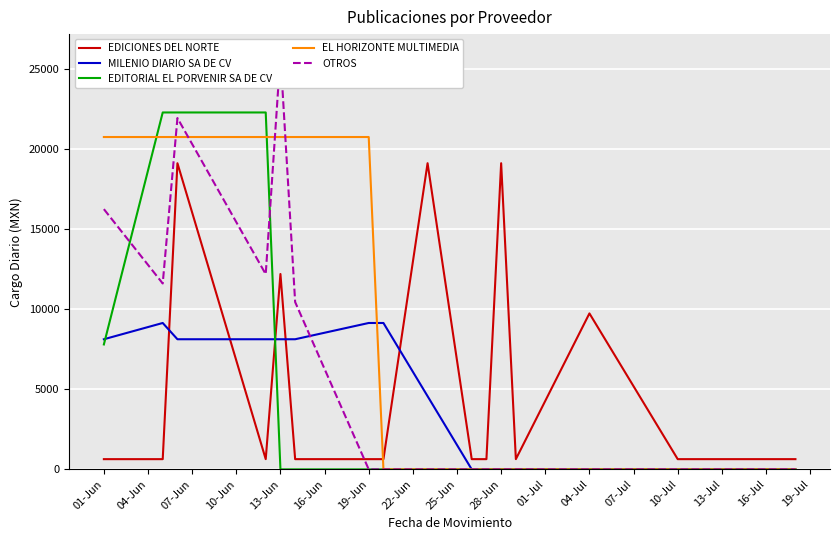

Is it true that EDITORIAL EL PORVENIR SA DE CV equals 0.0 at 13-Jun?

True